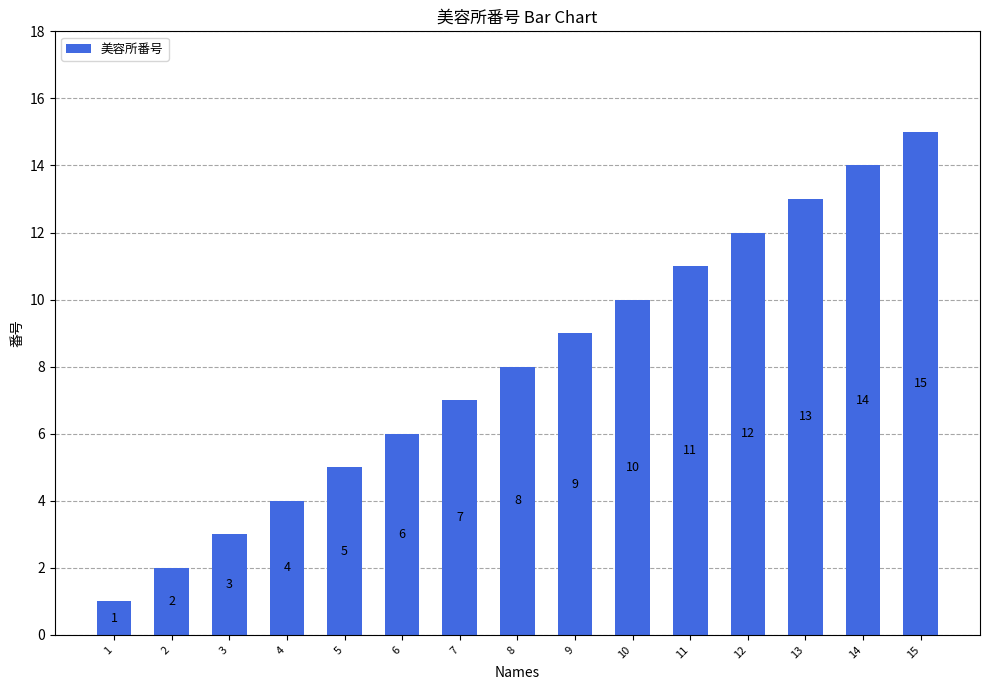

The value at 10 is 6. True or false?

False